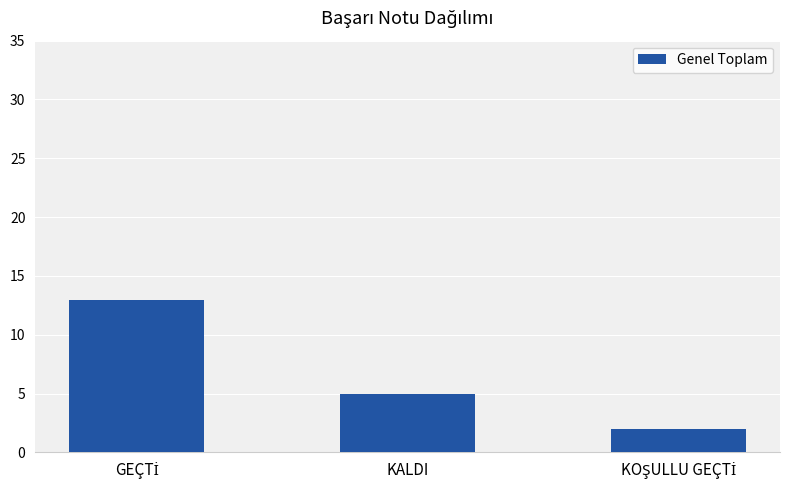

Count the number of data series in this chart.

1